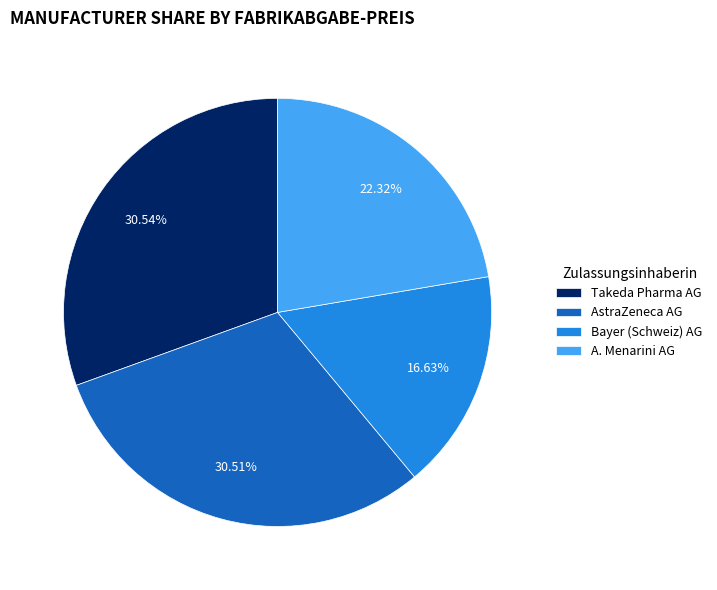

Combined, do Bayer (Schweiz) AG and AstraZeneca AG account for over 50%?

No